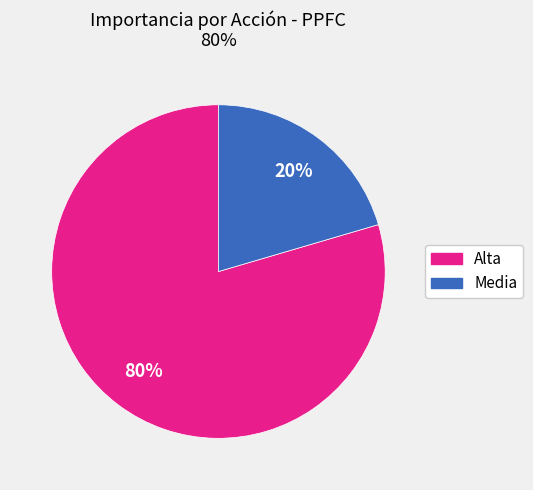

To the nearest percent, what is the average slice percentage?

50%